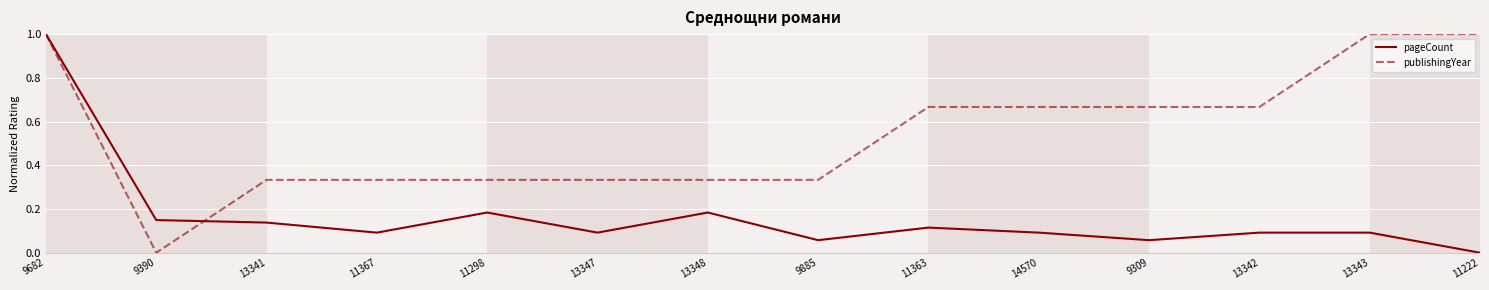

The value of publishingYear at 13343 is 1.0. True or false?

True